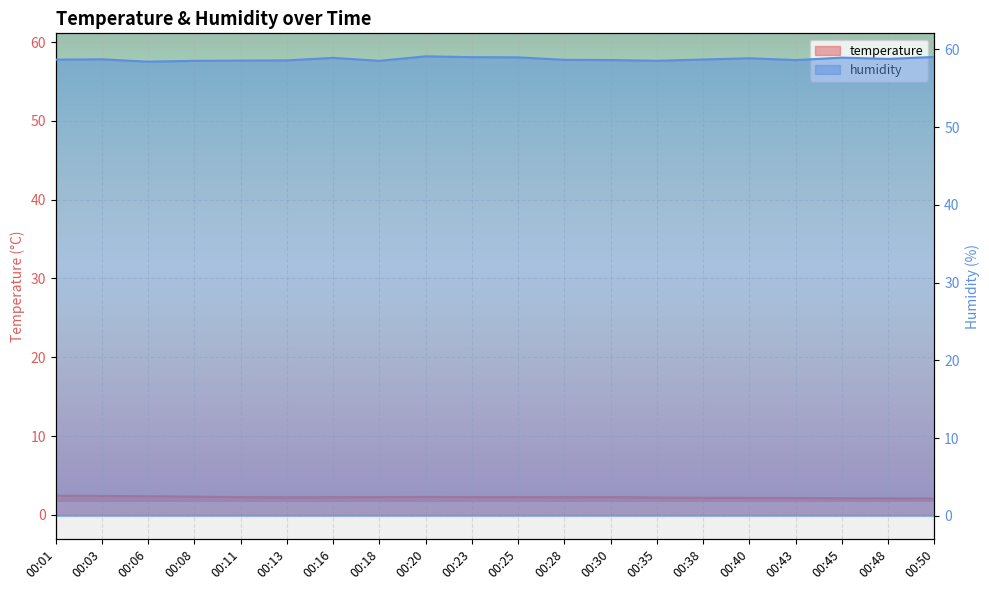

The temperature series shows 2.4 at 00:03. True or false?

True